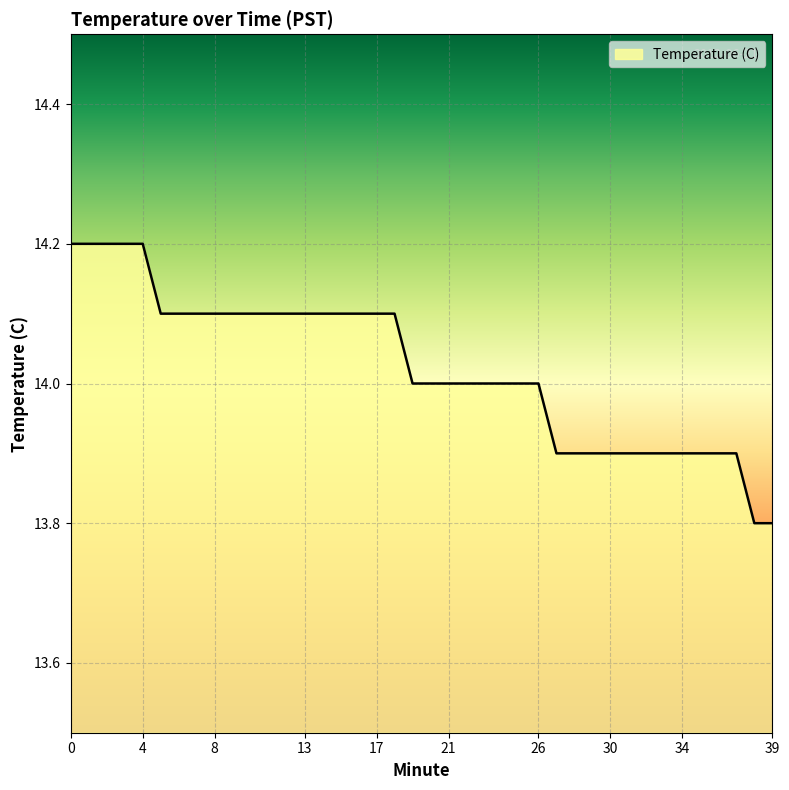

What is the smallest value displayed?

13.8